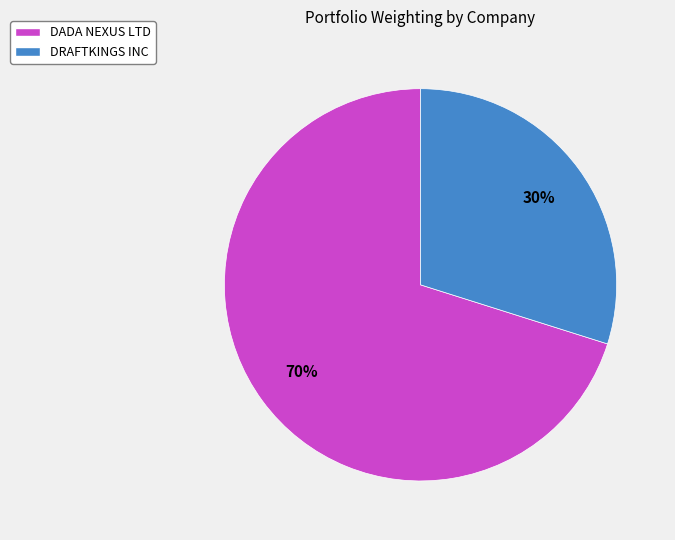

Count the number of slices in the pie.

2